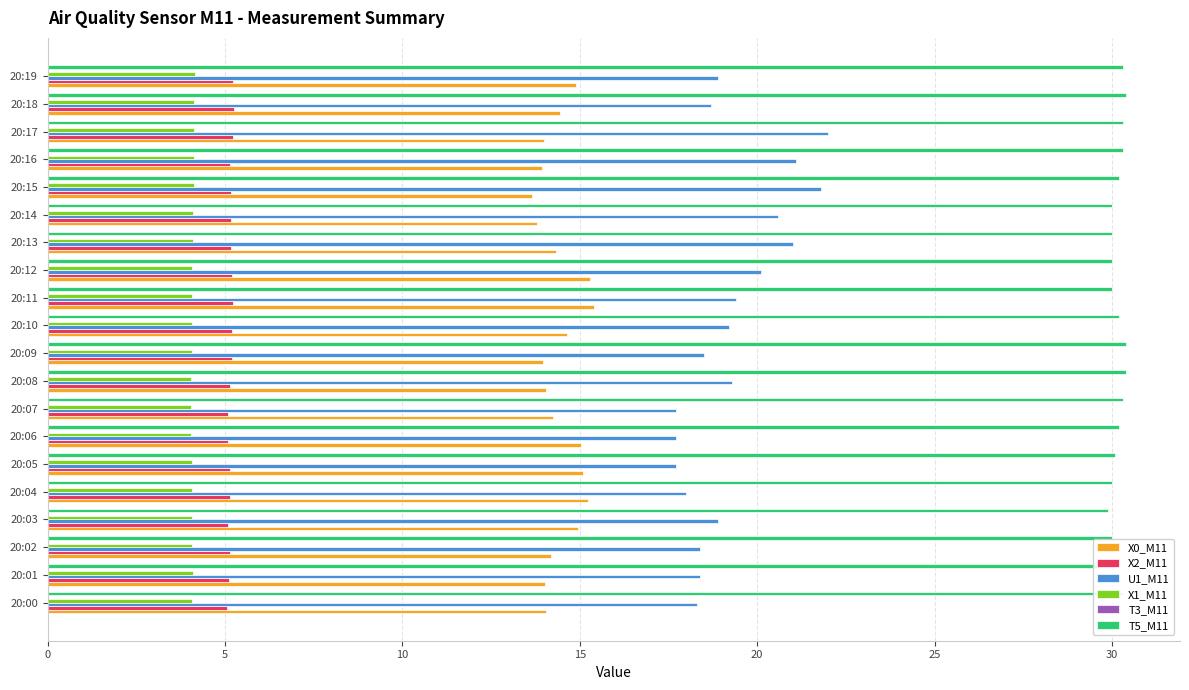

What is the maximum value for X0_M11?

15.4